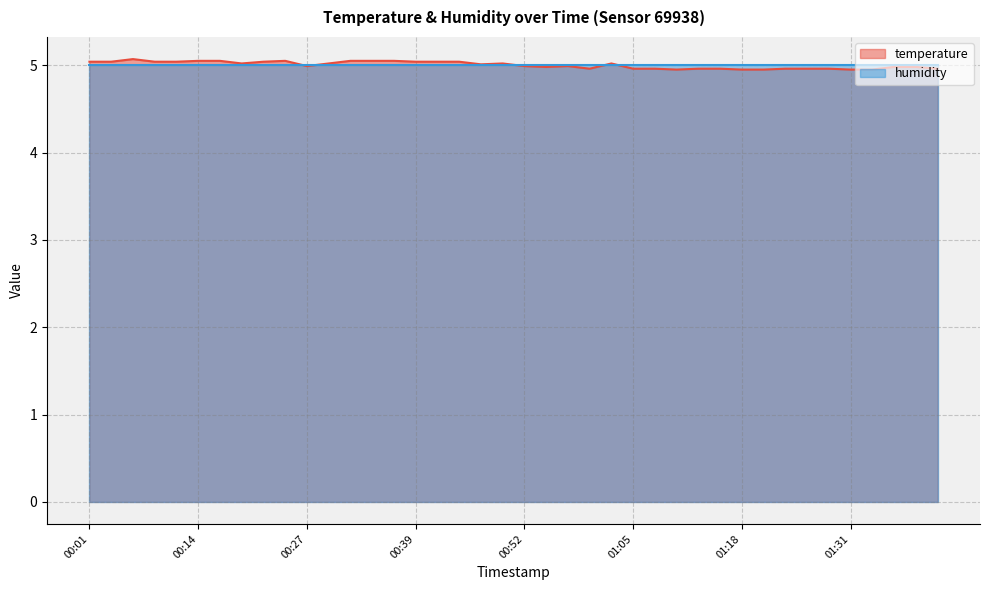

What is the label of the 30th point from the left?

01:15